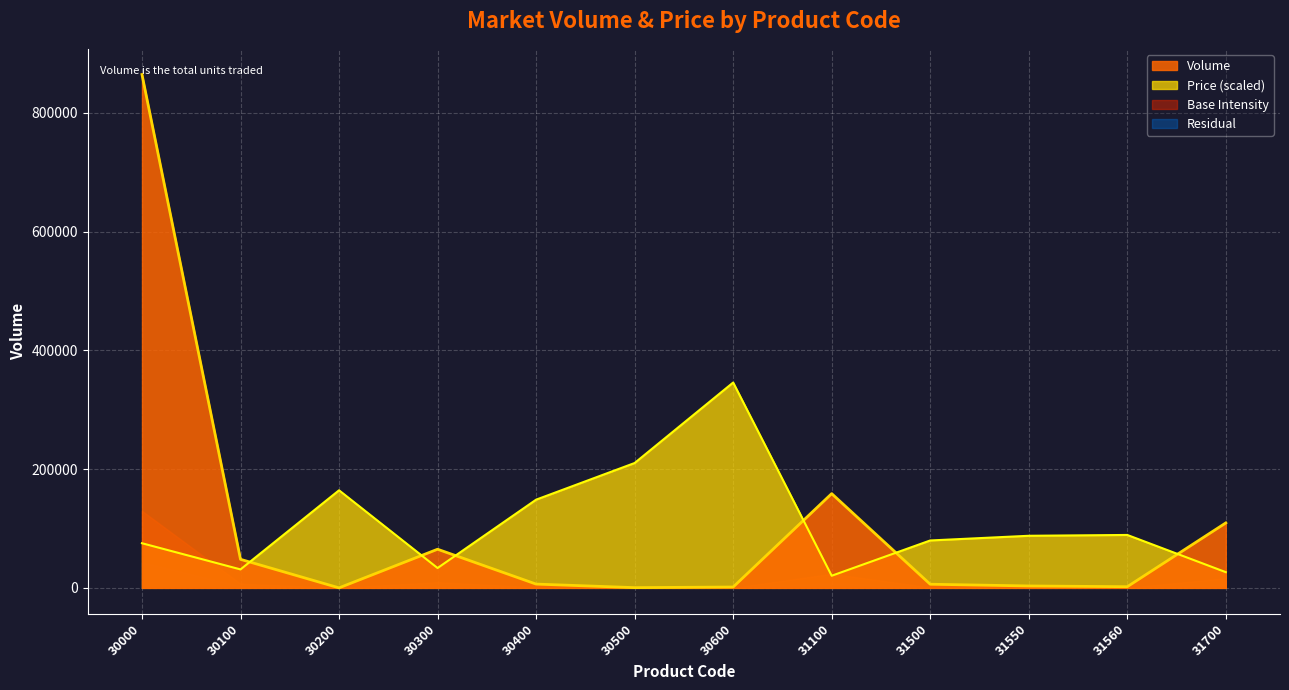

What is the value of the Price point at the 8th from the left?

20419.3